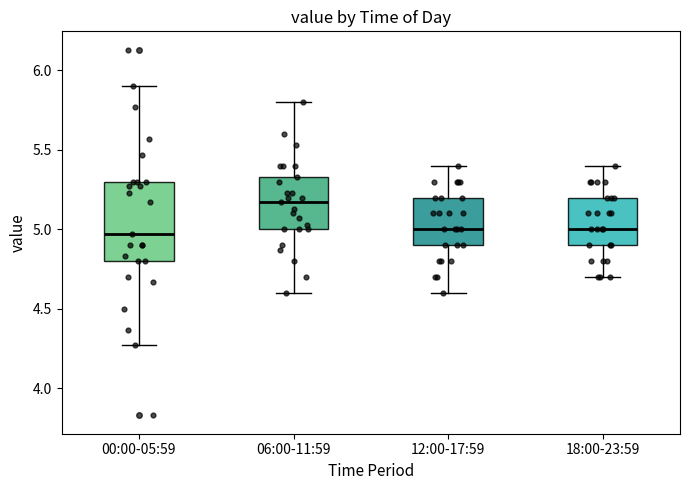

Where does the upper whisker of the box for 06:00-11:59 end on the y-axis? The values are not printed on the chart, so give them approximately, as read against the axis.

5.80